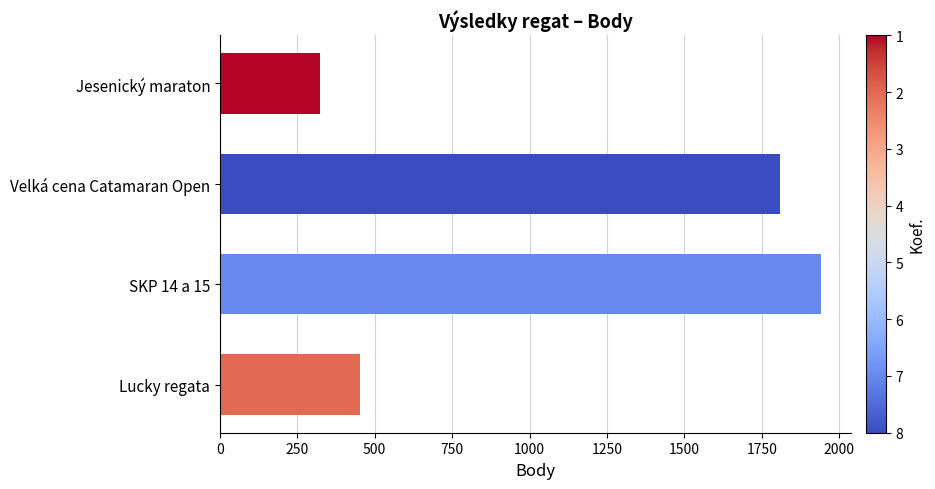

Reading bottom to top, extract all data points from this chart.

452	1940	1808	323